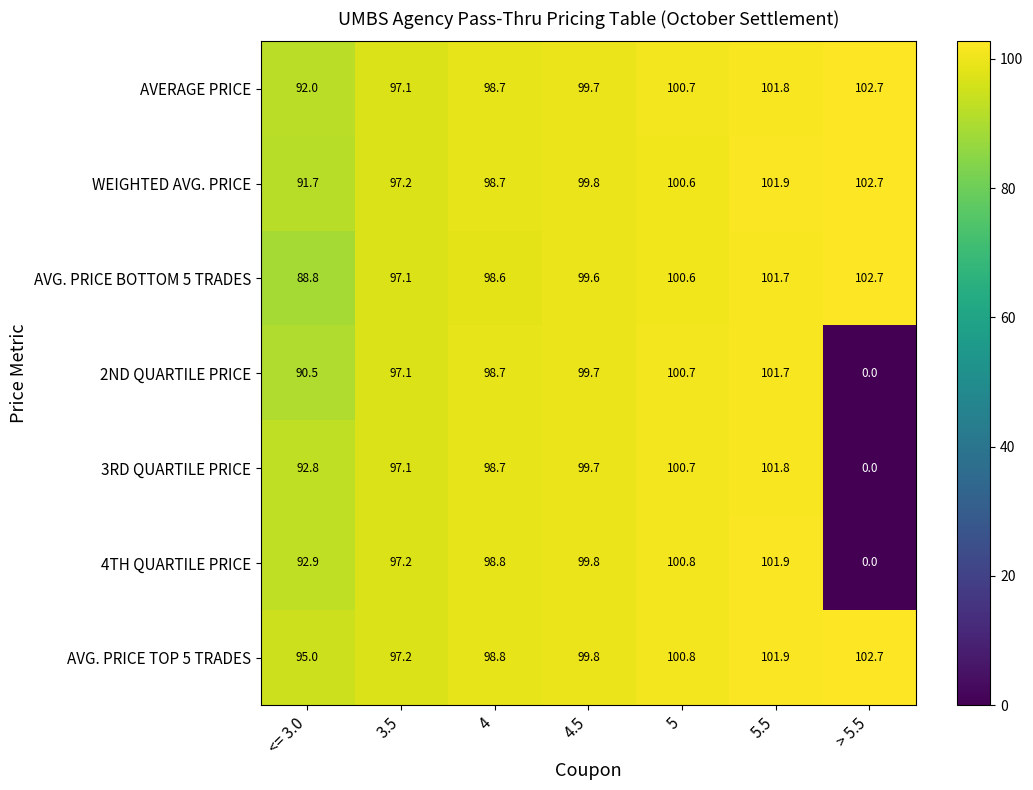

The WEIGHTED AVG. PRICE series shows 100.6 at 5. True or false?

True